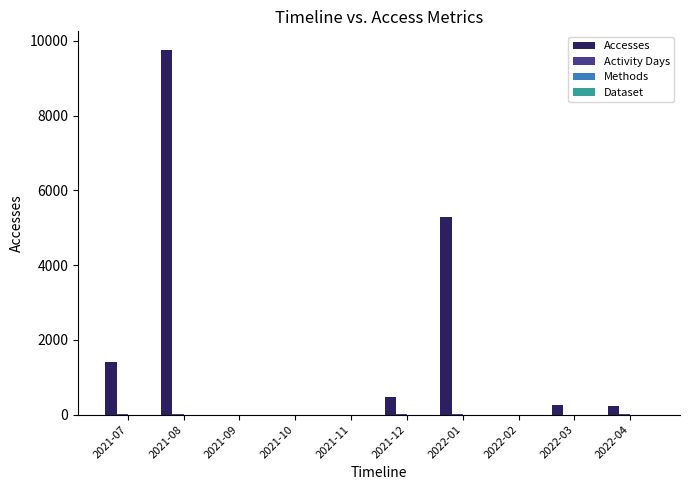

How many series are shown in this chart?

4